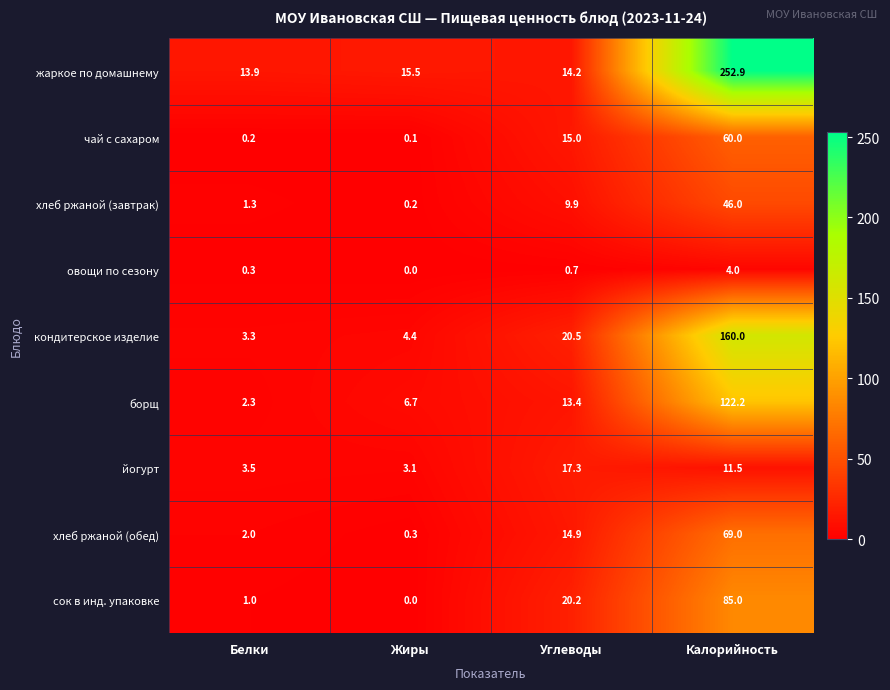

Which series has the largest range (max minus min)?

жаркое по домашнему